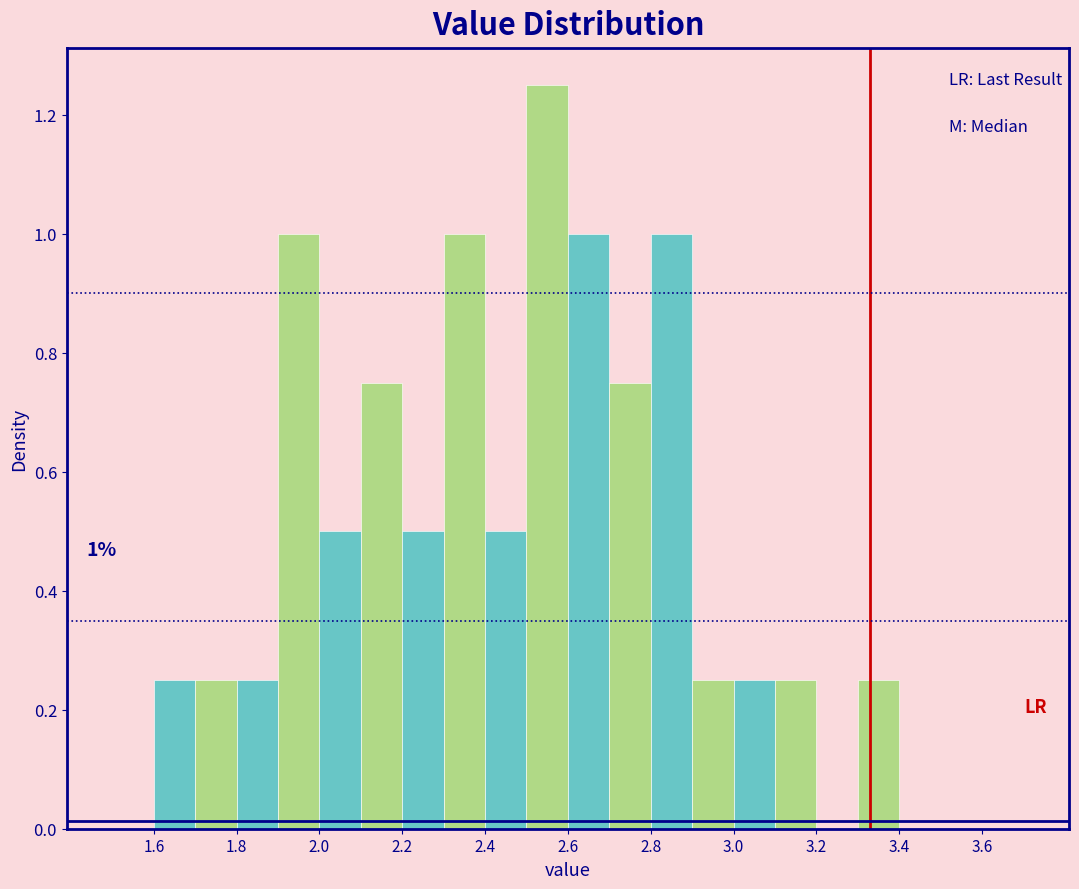

Which range on the x-axis has the tallest bar?

2.5 to 2.6